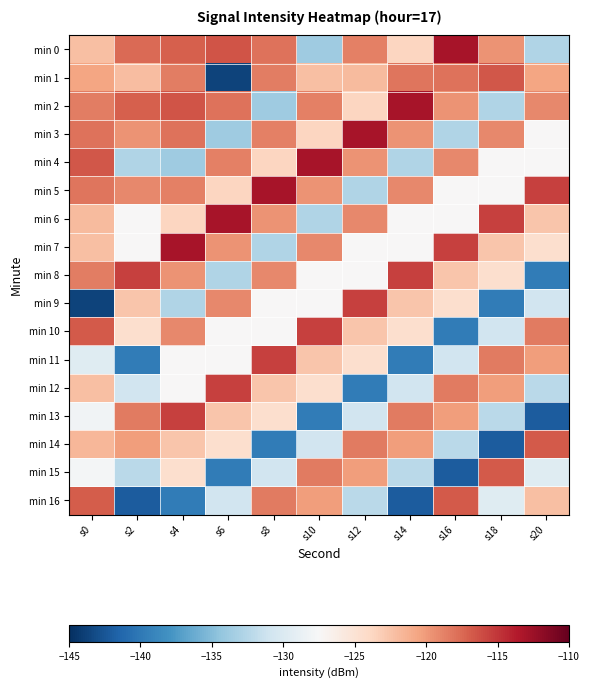

Reading left to right, transcribe all the data shown in this chart.

min 0: s0=-122.3	s2=-117.6	s4=-117.0	s6=-116.5	s8=-118.0	s10=-133.7	s12=-118.7	s14=-123.7	s16=-113.1	s18=-119.6	s20=-132.8
min 1: s0=-120.6	s2=-122.0	s4=-118.5	s6=-143.8	s8=-118.5	s10=-122.3	s12=-121.9	s14=-118.1	s16=-117.9	s18=-116.6	s20=-120.6
min 2: s0=-118.5	s2=-117.0	s4=-116.5	s6=-118.0	s8=-133.7	s10=-118.7	s12=-123.7	s14=-113.1	s16=-119.6	s18=-132.8	s20=-119.2
min 3: s0=-117.9	s2=-119.6	s4=-118.0	s6=-133.7	s8=-118.7	s10=-123.7	s12=-113.1	s14=-119.6	s16=-132.8	s18=-119.2	s20=-127.4
min 4: s0=-116.6	s2=-132.8	s4=-133.7	s6=-118.7	s8=-123.7	s10=-113.1	s12=-119.6	s14=-132.8	s16=-119.2	s18=-127.4	s20=-127.5
min 5: s0=-118.1	s2=-119.2	s4=-118.7	s6=-123.7	s8=-113.1	s10=-119.6	s12=-132.8	s14=-119.2	s16=-127.4	s18=-127.5	s20=-115.6
min 6: s0=-121.9	s2=-127.4	s4=-123.7	s6=-113.1	s8=-119.6	s10=-132.8	s12=-119.2	s14=-127.4	s16=-127.5	s18=-115.6	s20=-122.6
min 7: s0=-122.3	s2=-127.5	s4=-113.1	s6=-119.6	s8=-132.8	s10=-119.2	s12=-127.4	s14=-127.5	s16=-115.6	s18=-122.6	s20=-124.6
min 8: s0=-118.5	s2=-115.6	s4=-119.6	s6=-132.8	s8=-119.2	s10=-127.4	s12=-127.5	s14=-115.6	s16=-122.6	s18=-124.6	s20=-139.7
min 9: s0=-143.8	s2=-122.6	s4=-132.8	s6=-119.2	s8=-127.4	s10=-127.5	s12=-115.6	s14=-122.6	s16=-124.6	s18=-139.7	s20=-130.9
min 10: s0=-116.8	s2=-124.6	s4=-119.2	s6=-127.4	s8=-127.5	s10=-115.6	s12=-122.6	s14=-124.6	s16=-139.7	s18=-130.9	s20=-118.4
min 11: s0=-129.6	s2=-139.7	s4=-127.4	s6=-127.5	s8=-115.6	s10=-122.6	s12=-124.6	s14=-139.7	s16=-130.9	s18=-118.4	s20=-120.2
min 12: s0=-122.2	s2=-130.9	s4=-127.5	s6=-115.6	s8=-122.6	s10=-124.6	s12=-139.7	s14=-130.9	s16=-118.4	s18=-120.2	s20=-132.3
min 13: s0=-128.1	s2=-118.4	s4=-115.6	s6=-122.6	s8=-124.6	s10=-139.7	s12=-130.9	s14=-118.4	s16=-120.2	s18=-132.3	s20=-142.0
min 14: s0=-121.7	s2=-120.2	s4=-122.6	s6=-124.6	s8=-139.7	s10=-130.9	s12=-118.4	s14=-120.2	s16=-132.3	s18=-142.0	s20=-116.8
min 15: s0=-127.8	s2=-132.3	s4=-124.6	s6=-139.7	s8=-130.9	s10=-118.4	s12=-120.2	s14=-132.3	s16=-142.0	s18=-116.8	s20=-129.6
min 16: s0=-116.8	s2=-142.0	s4=-139.7	s6=-130.9	s8=-118.4	s10=-120.2	s12=-132.3	s14=-142.0	s16=-116.8	s18=-129.6	s20=-122.2